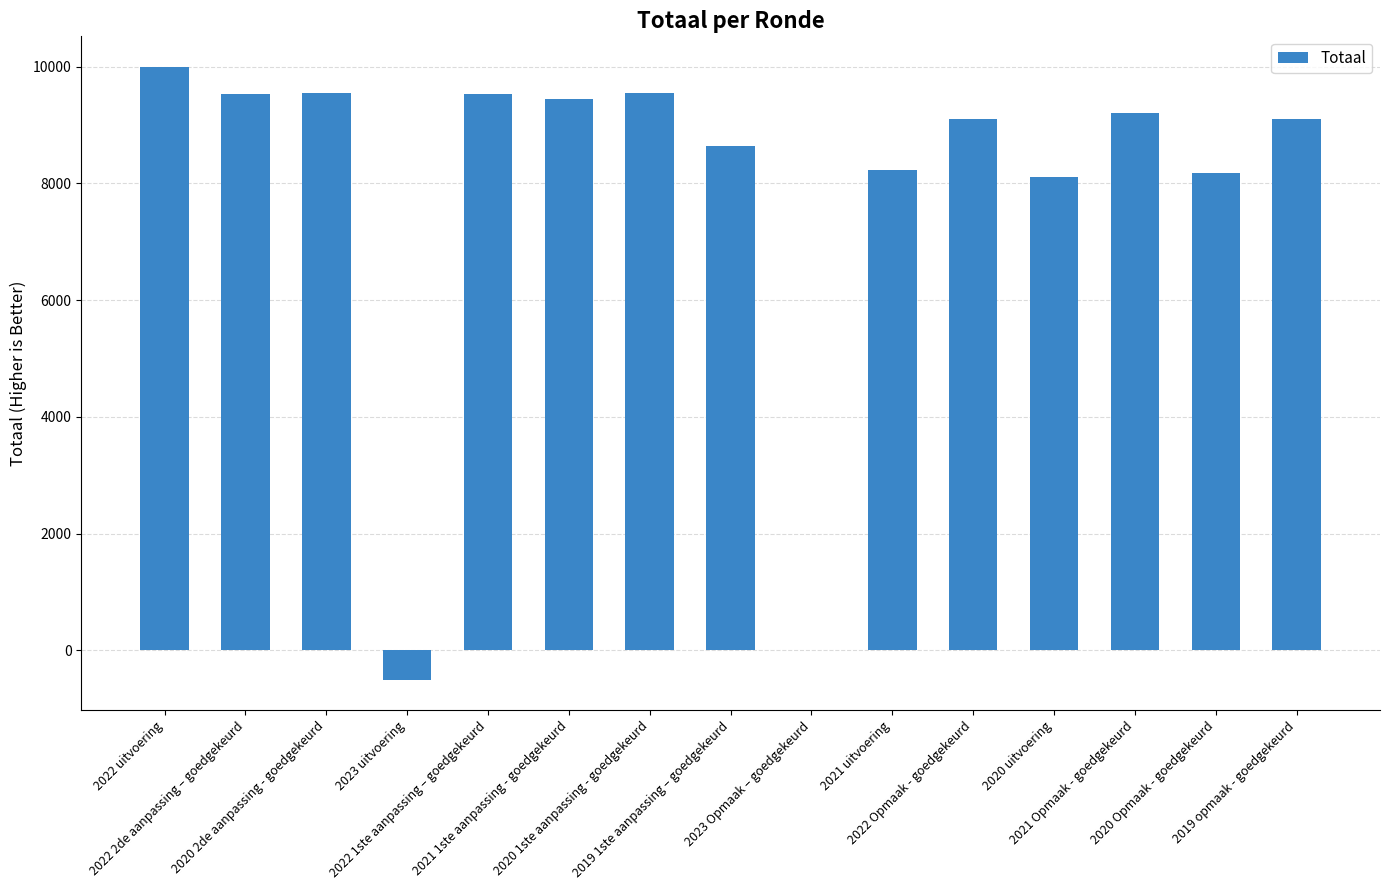

What is the greatest value displayed?

9995